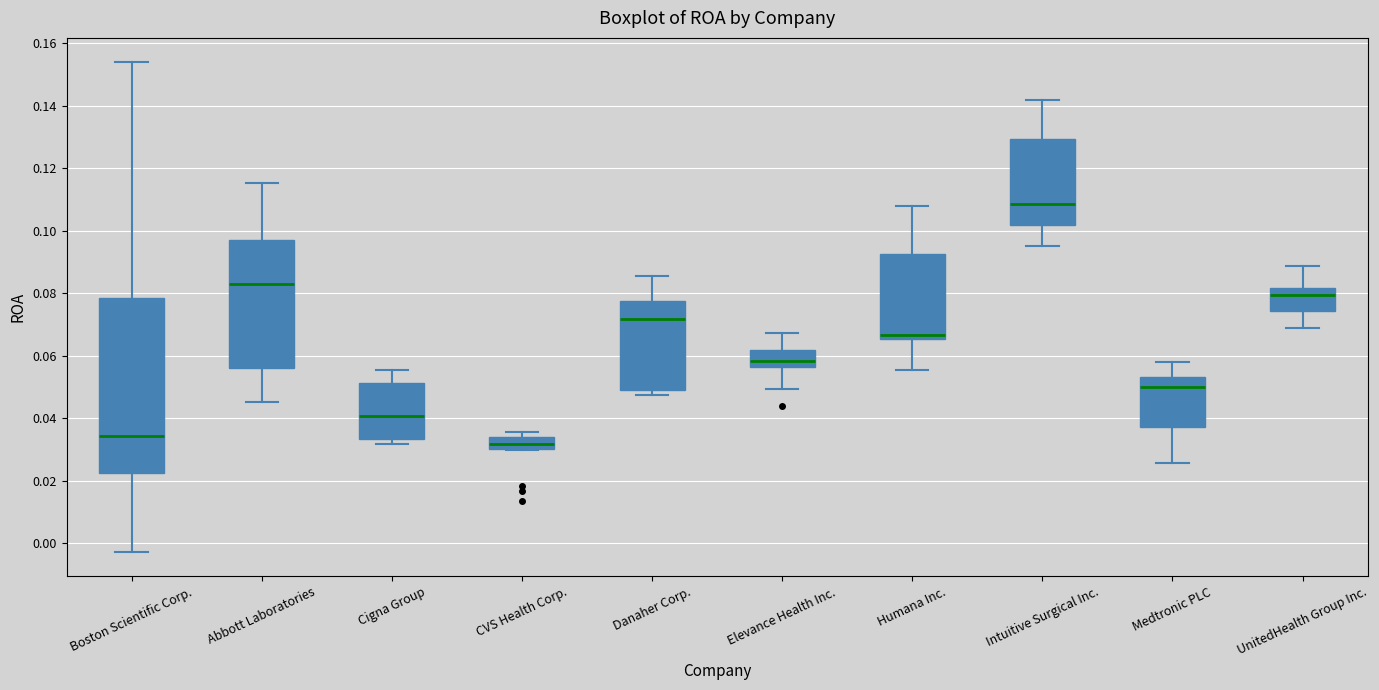

Where does the upper whisker of the box for Cigna Group end on the y-axis? The values are not printed on the chart, so give them approximately, as read against the axis.

0.056